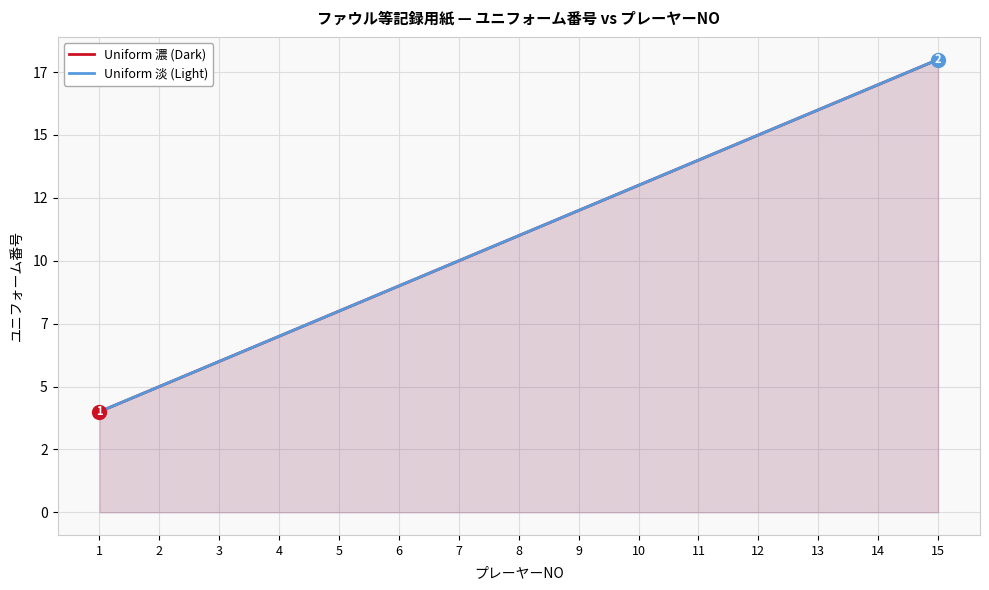

What is the smallest value displayed?

4